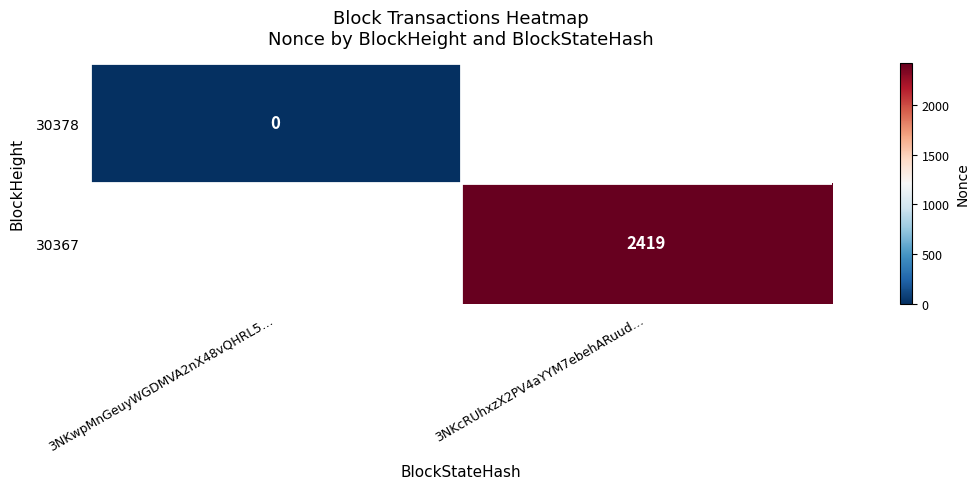

The value of 30367 at 3NKcRUhxzX2PV4aYYM7ebehARuud… is 3832. True or false?

False